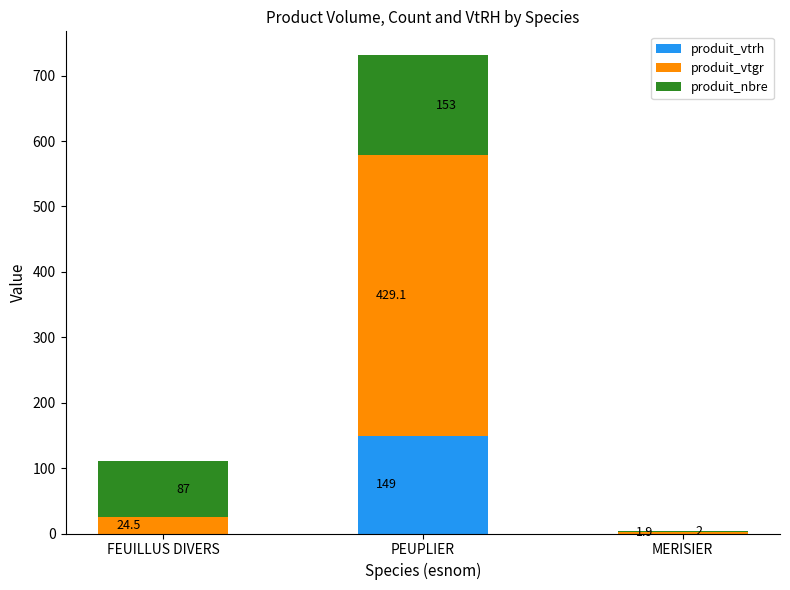

Is it true that produit_vtrh equals 0.0 at FEUILLUS DIVERS?

True